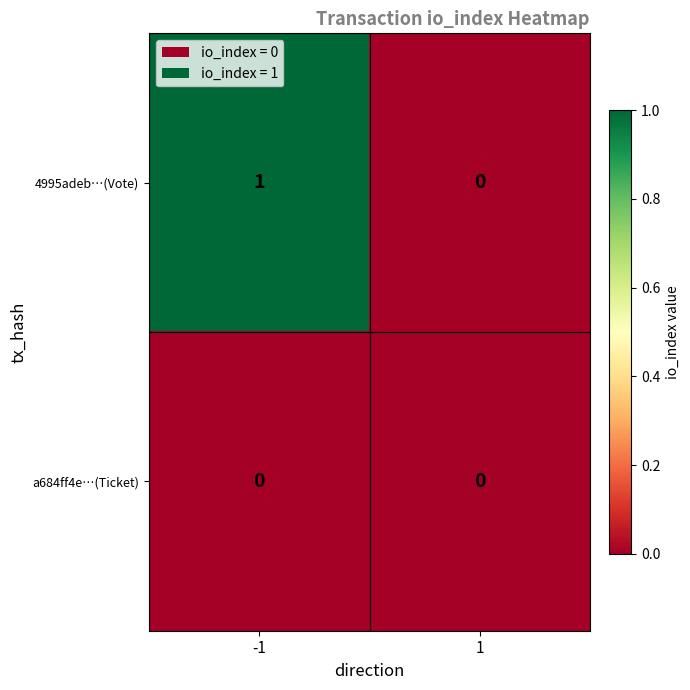

Which series has the largest total across all categories?

4995adeb…(Vote)